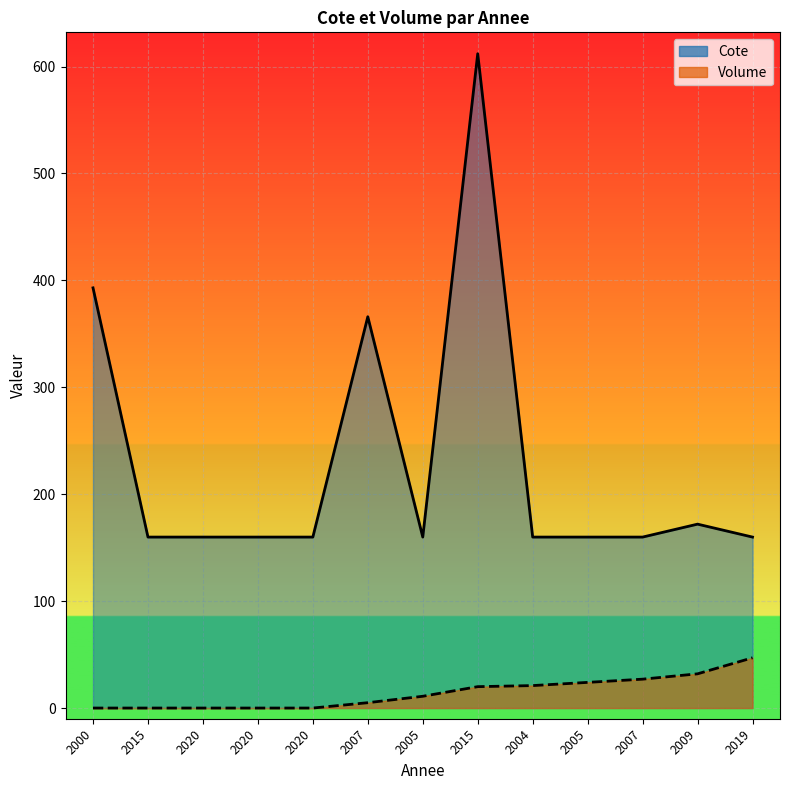

Is it true that Volume equals 7.0 at 2007?

False